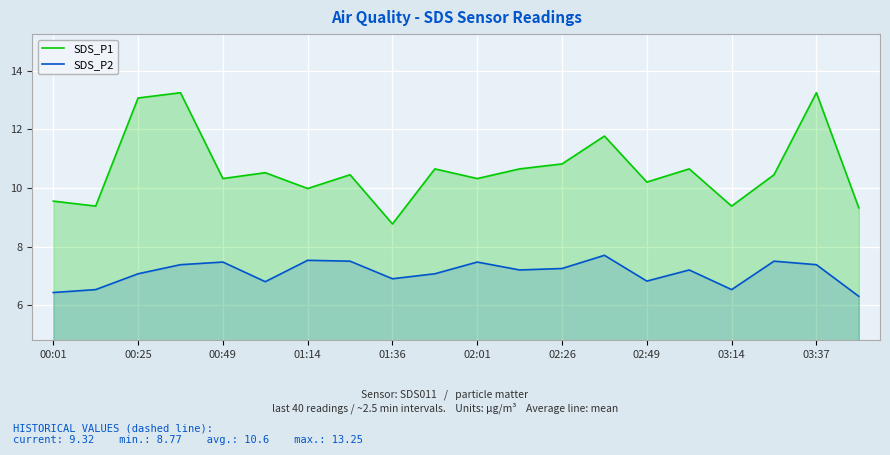

What is the greatest value displayed?

13.2